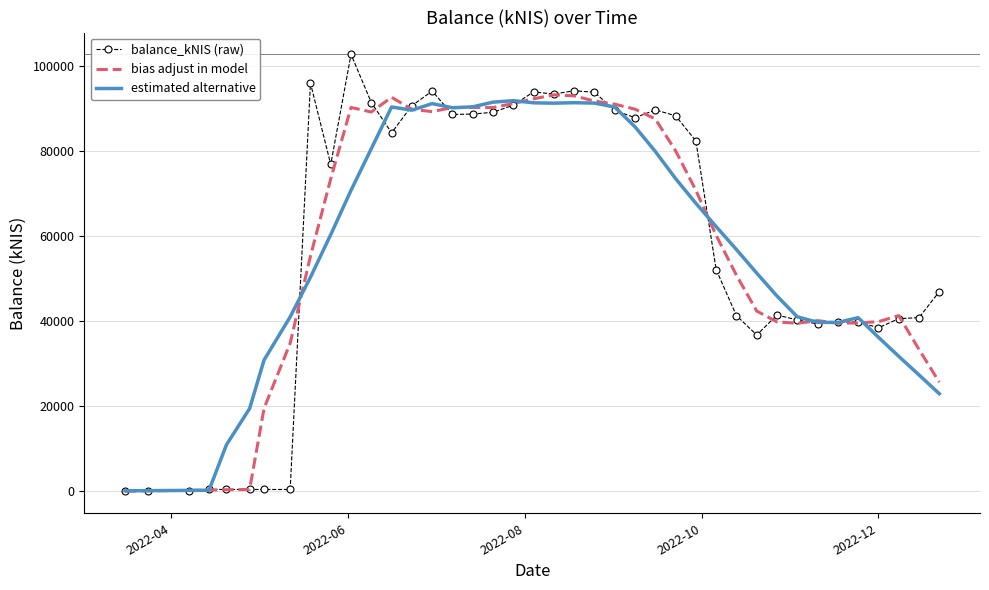

Which series has the widest spread of values?

balance_kNIS (raw)